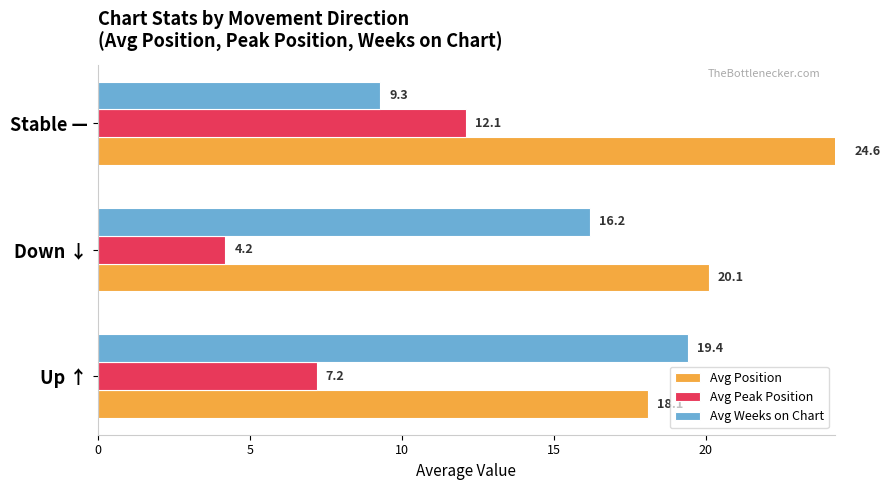

What are all the series names shown in the legend?

Avg Position, Avg Peak Position, Avg Weeks on Chart